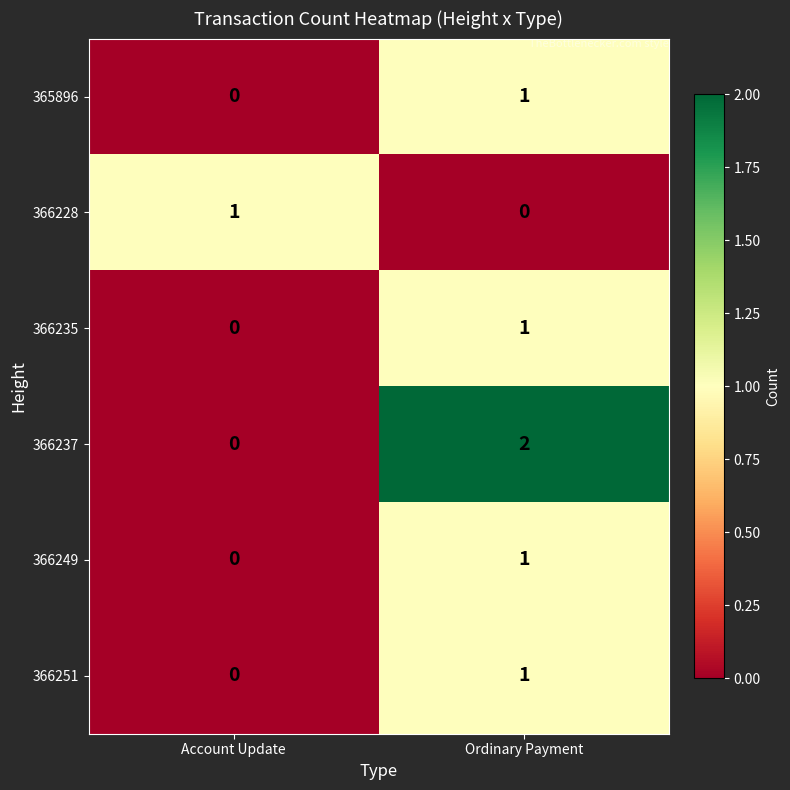

Reading left to right, transcribe all the data shown in this chart.

365896: 0	1
366228: 1	0
366235: 0	1
366237: 0	2
366249: 0	1
366251: 0	1